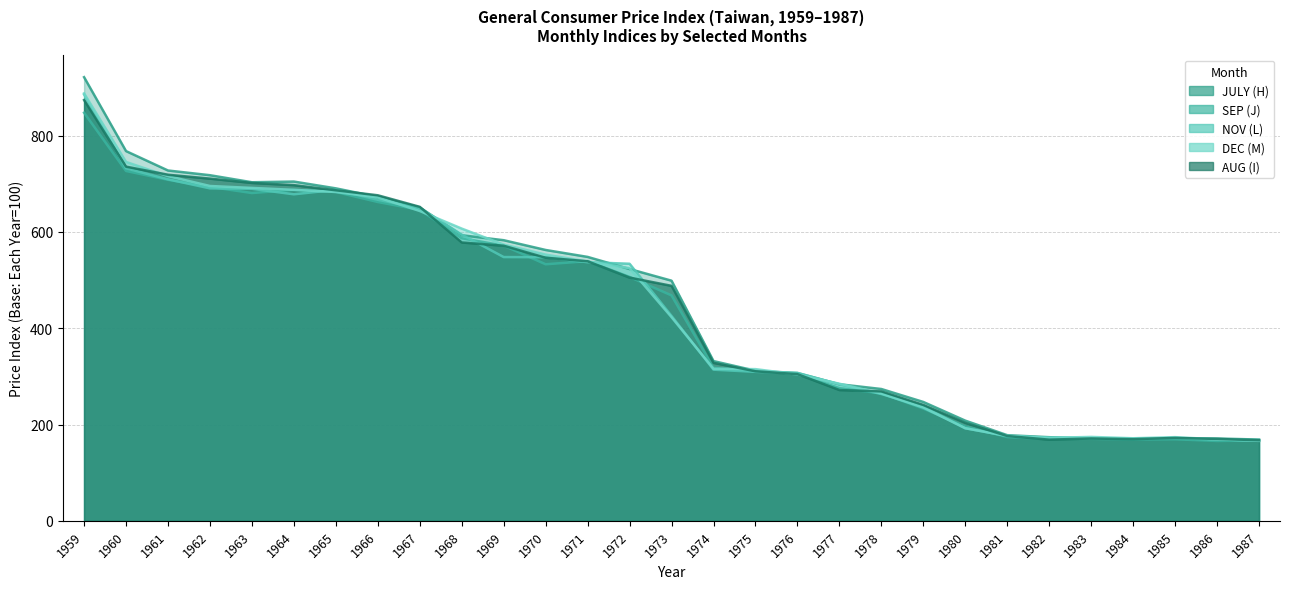

Rank the series by their maximum value, from highest to lowest.

JULY (H), DEC (M), NOV (L), AUG (I), SEP (J)